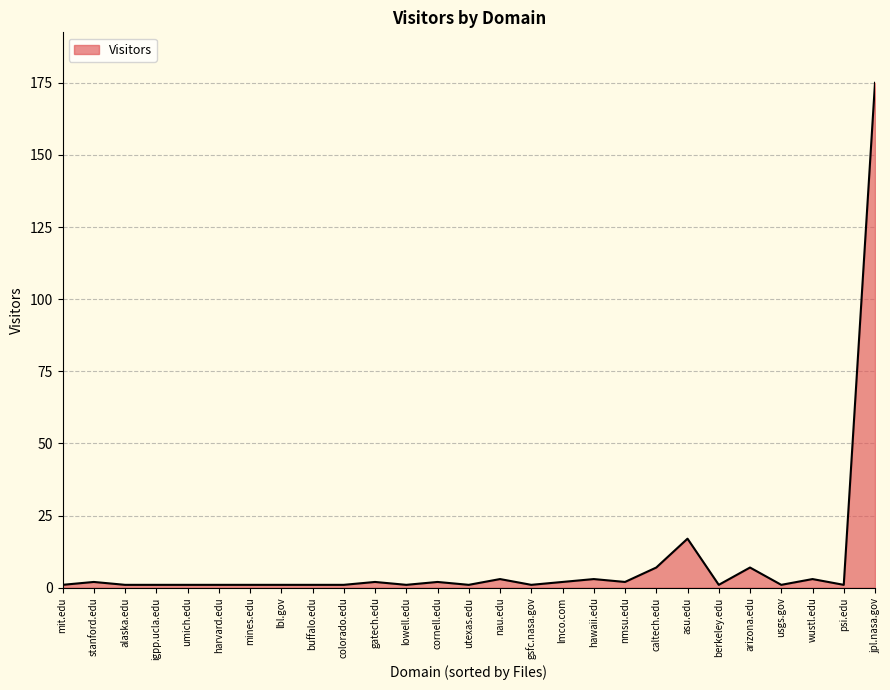

At which category does the chart reach its peak across all series?

jpl.nasa.gov